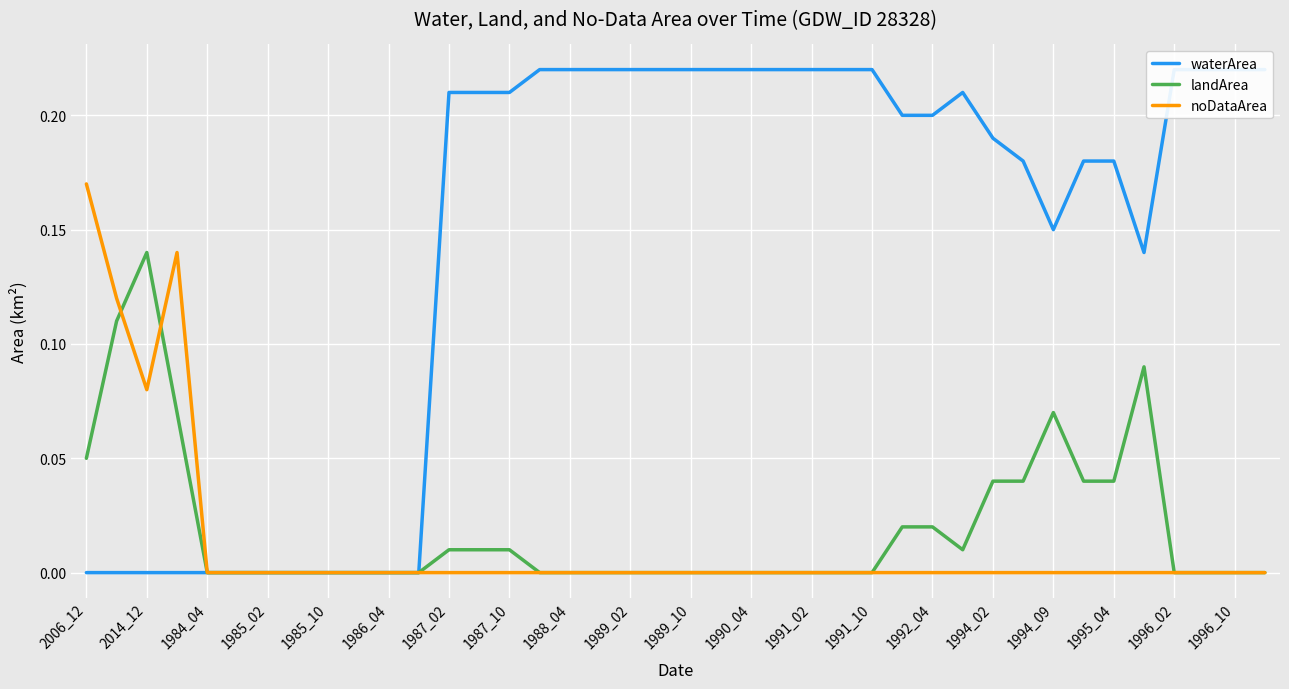

Which series has the largest total across all categories?

waterArea